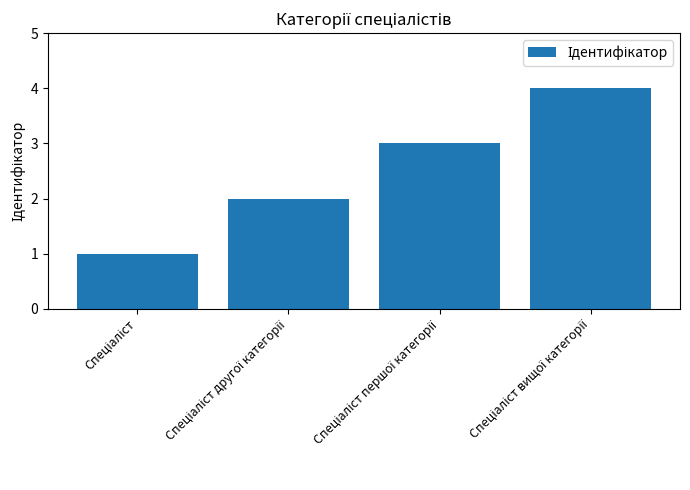

What is the difference between the maximum and minimum values?

3